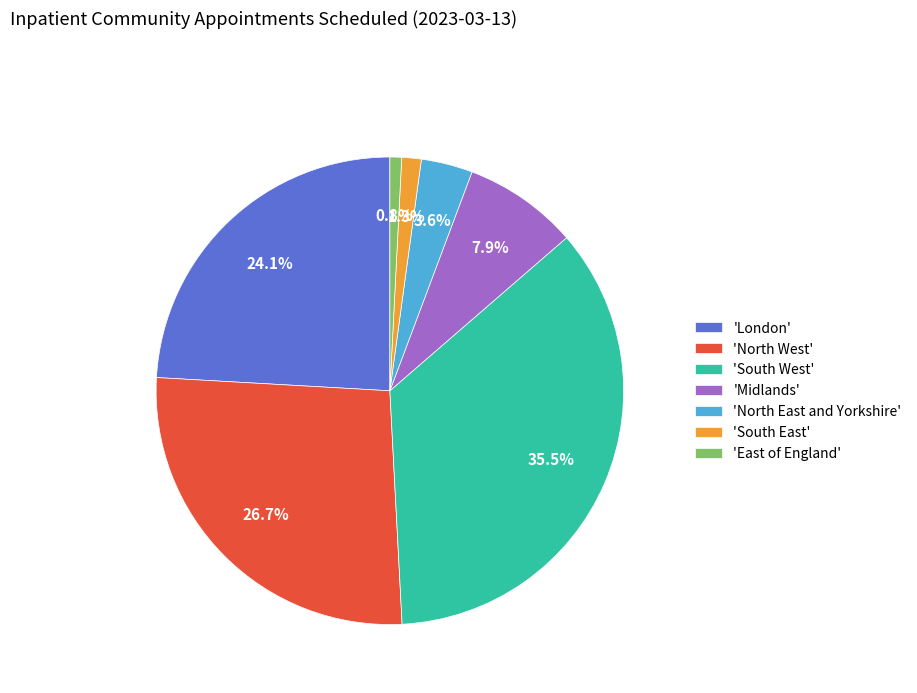

Which slice is the largest?

'South West'